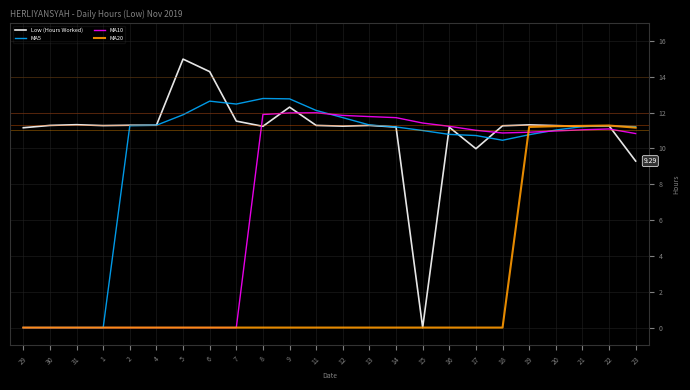

Which series has the largest total across all categories?

Low (Hours Worked)